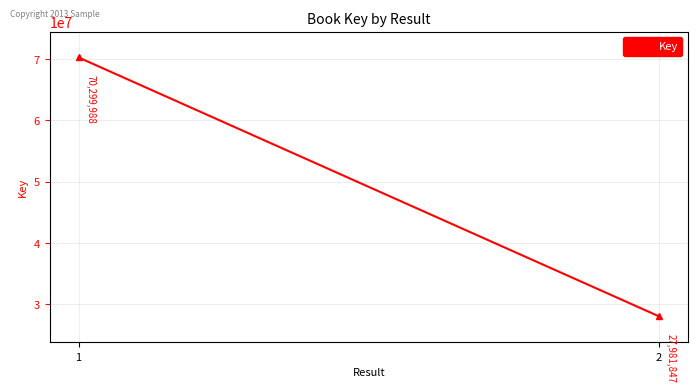

How many distinct data groups are displayed?

1